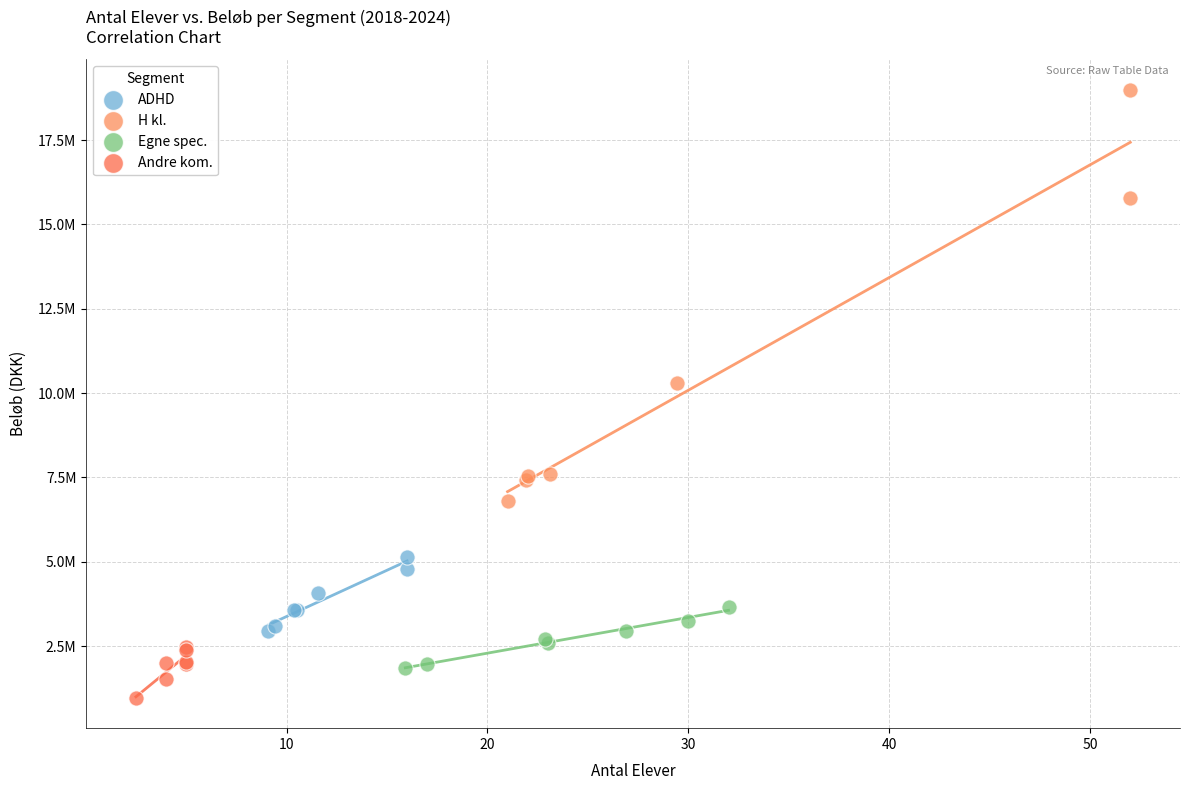

Which series contains the highest Y value?

H kl.